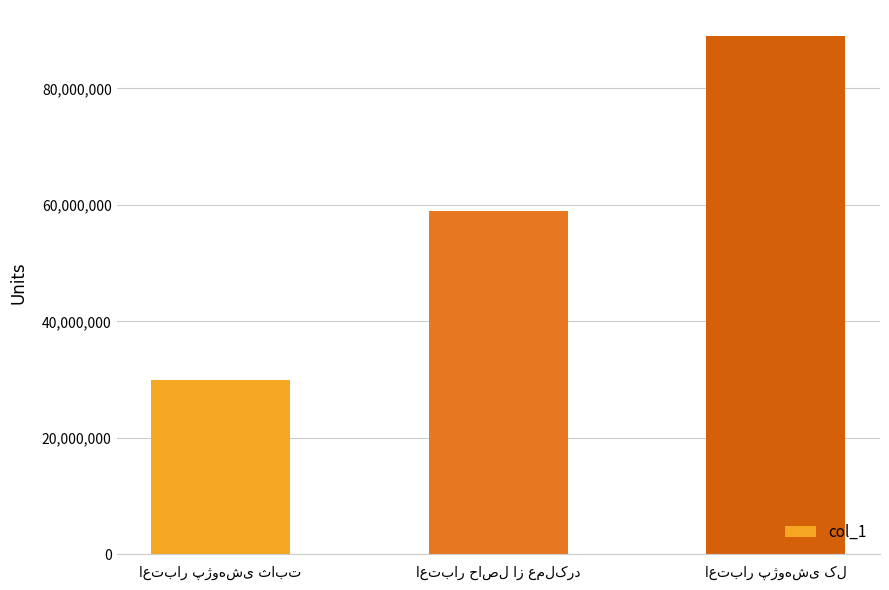

What is the sum of all values?

178000000